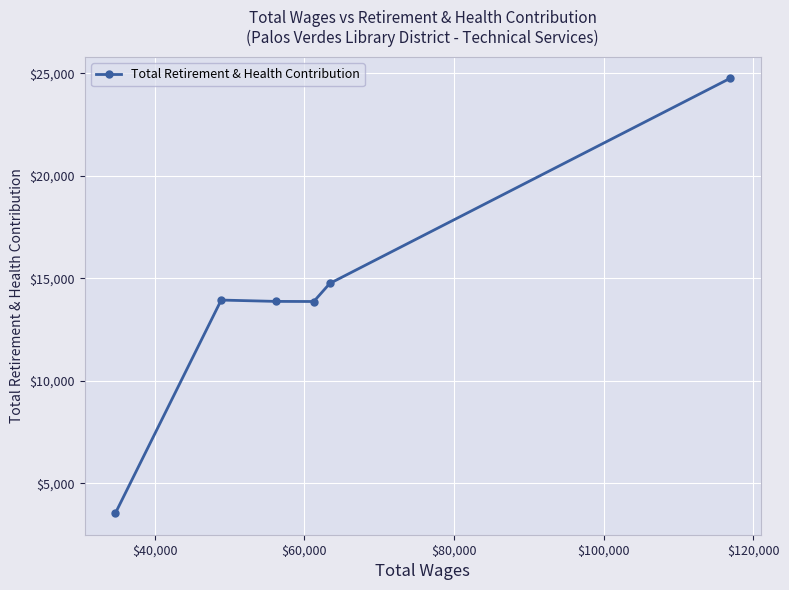

True or false: there are more than 0 points higher than both neighbors.

True